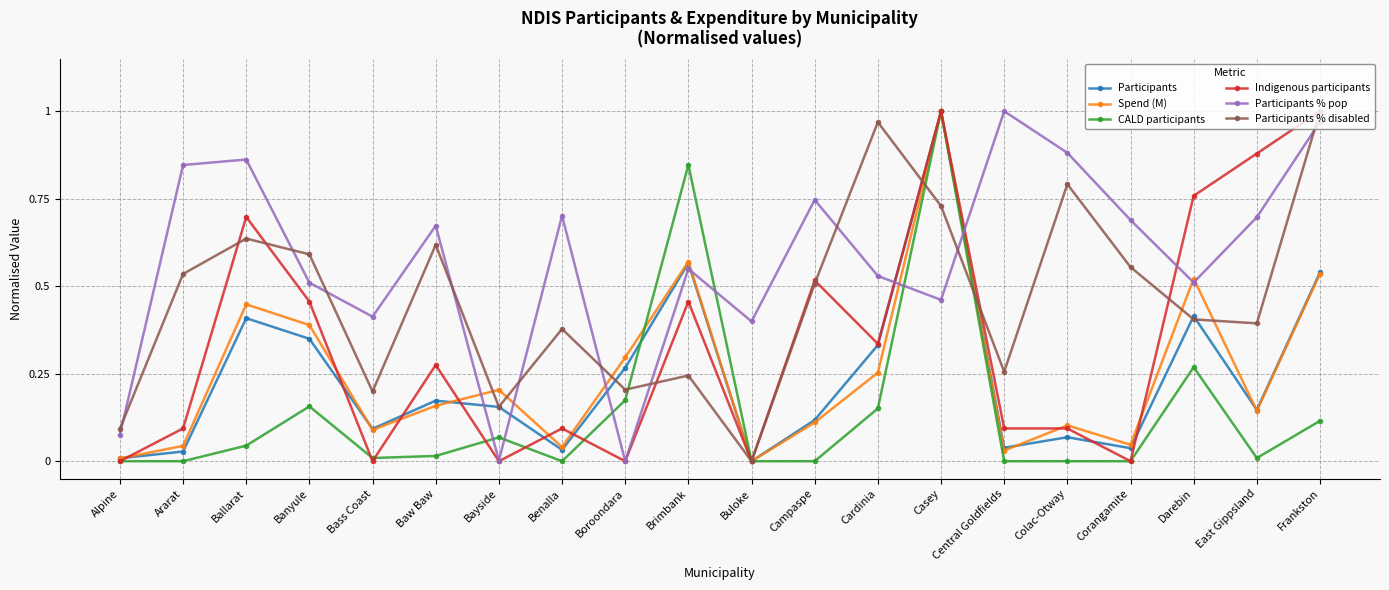

After their last crossing, which series has the higher values: Participants % disabled or Participants % pop?

Participants % disabled